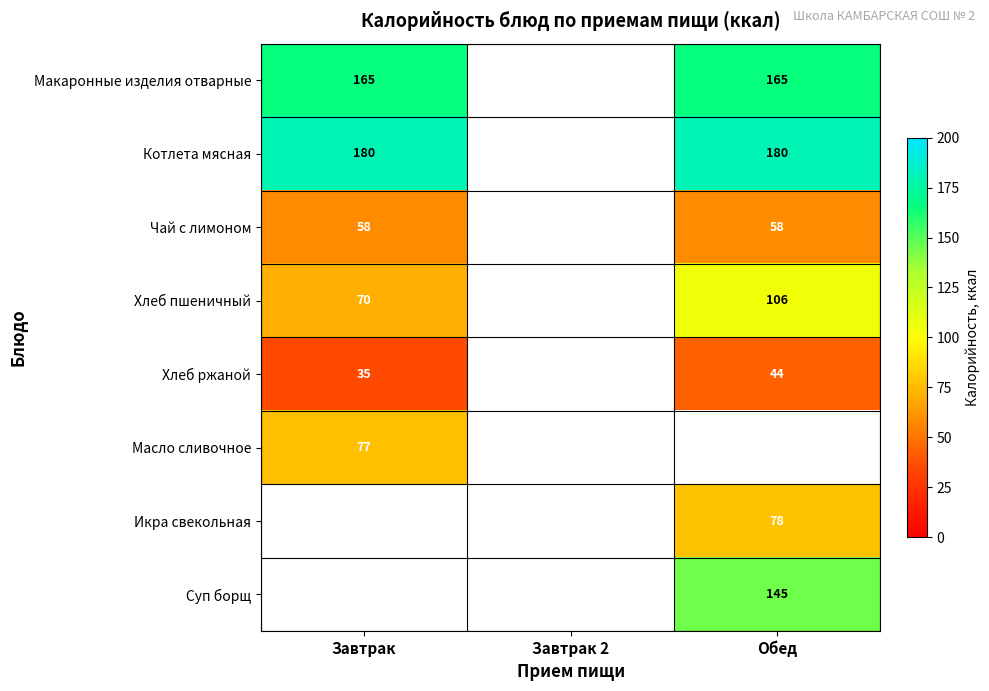

Which has a higher value, Завтрак 2 or Обед?

Обед